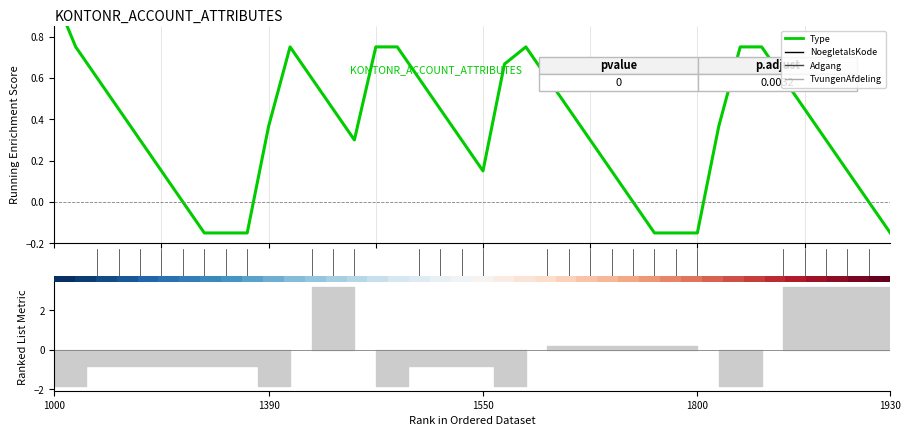

True or false: there are more than 2 points higher than both neighbors.

False